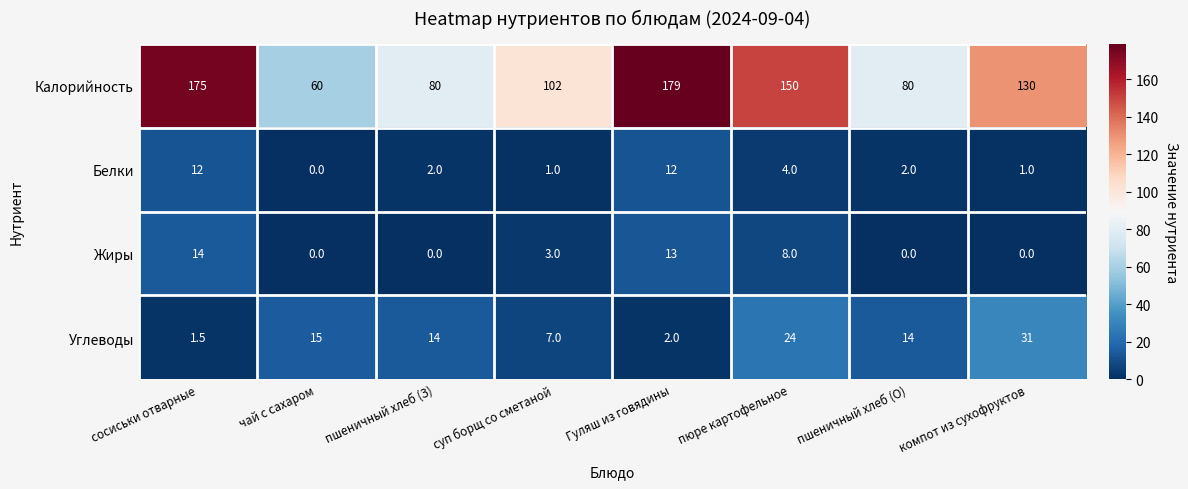

What is the difference between the highest and lowest values at сосиськи отварные?

173.5